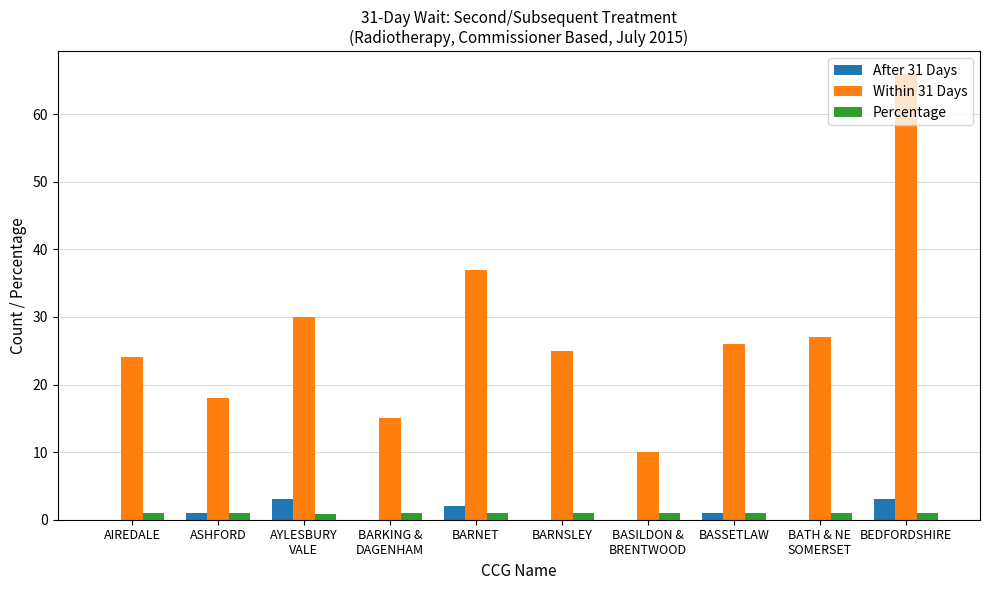

How many distinct data groups are displayed?

3